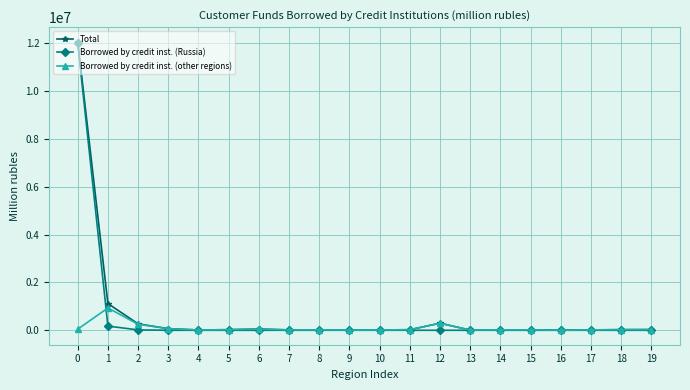

What is the sum of the Total values at 1 and 19?

1147125